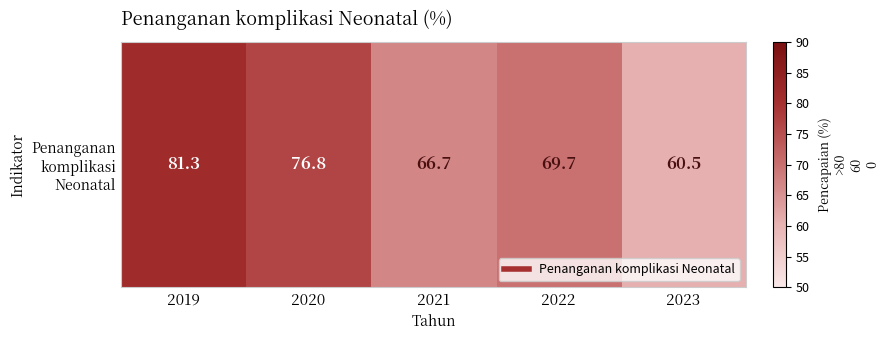

What is the smallest value displayed?

60.5